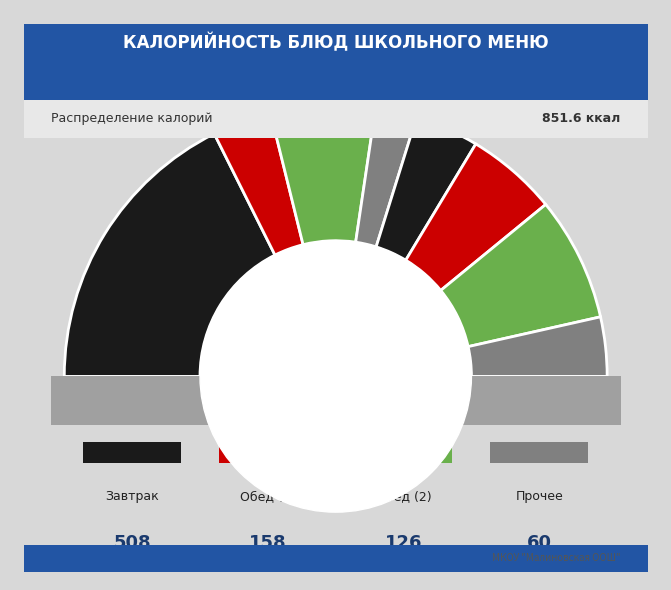

The Хлеб (завтрак) slice represents 1% of the pie. True or false?

False